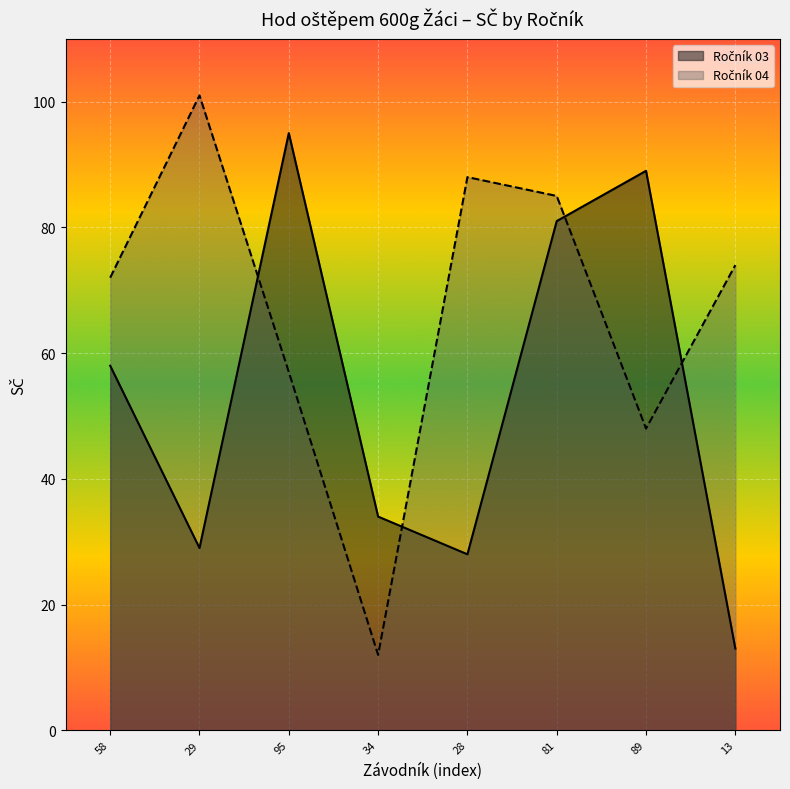

What is the value of the Ročník 04 point at the 8th from the left?

74